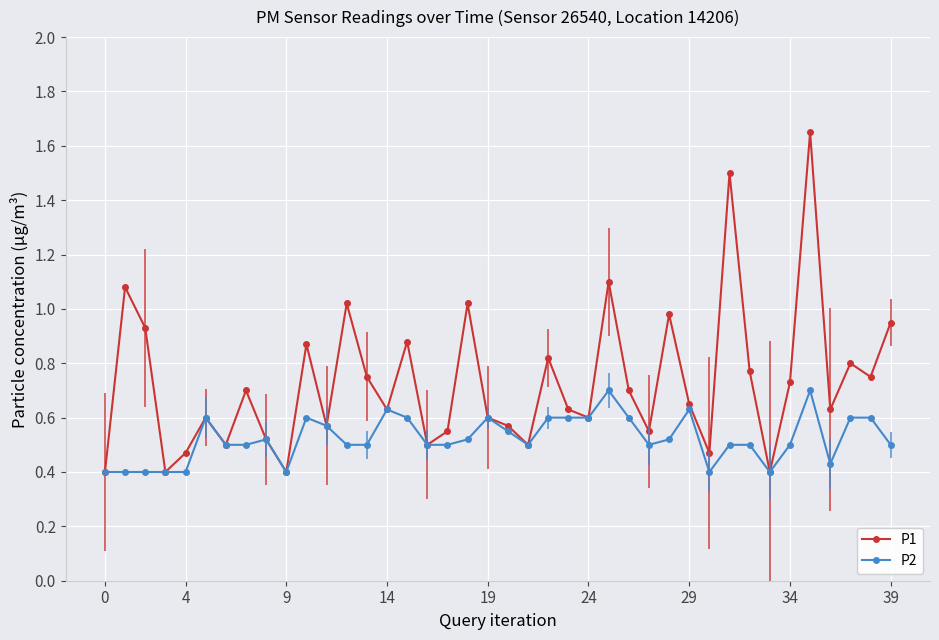

Which series has the widest spread of values?

P1